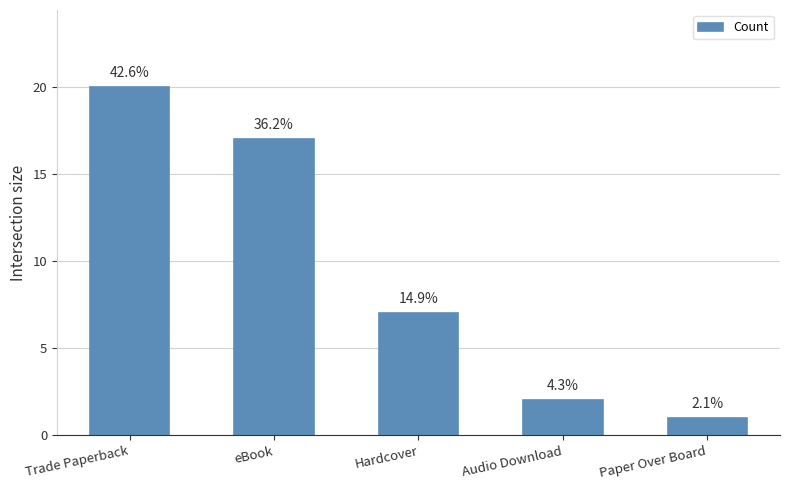

Are the bars horizontal?

No